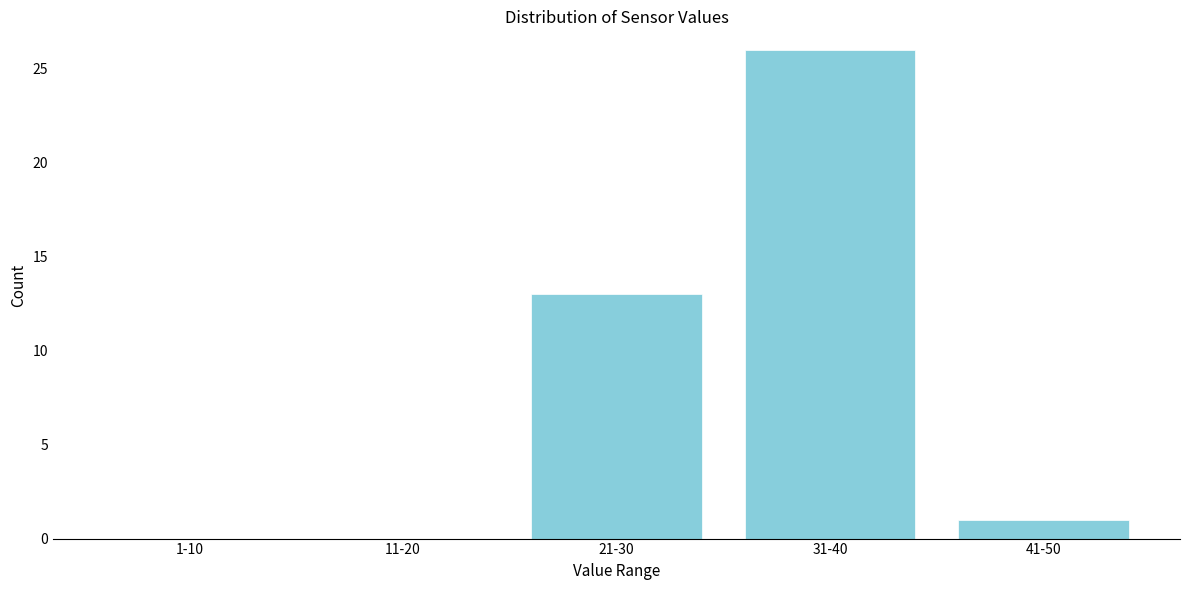

Reading left to right, transcribe all the data shown in this chart.

1-10=0	11-20=0	21-30=13	31-40=26	41-50=1